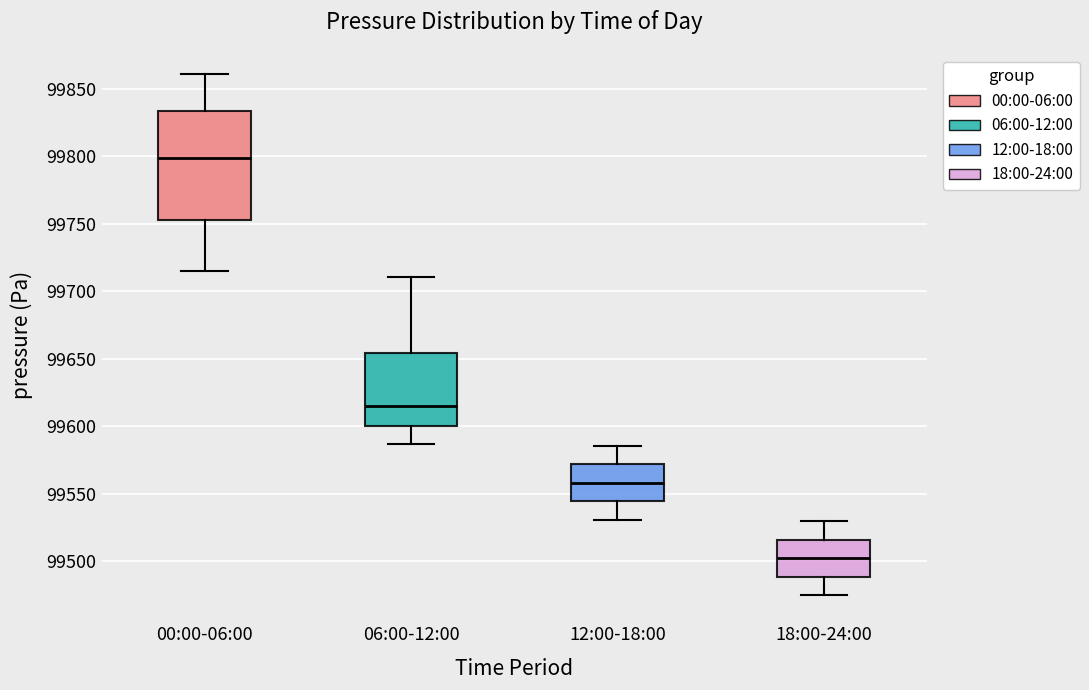

Where does the lower whisker of the box for 06:00-12:00 end on the y-axis? The values are not printed on the chart, so give them approximately, as read against the axis.

99585